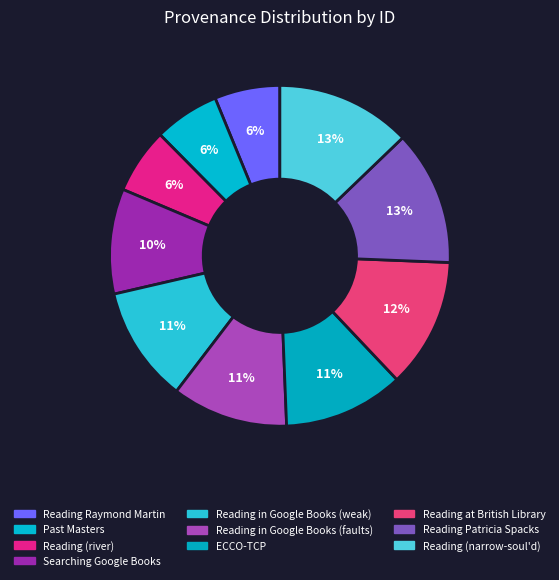

The ECCO-TCP slice represents 18% of the pie. True or false?

False